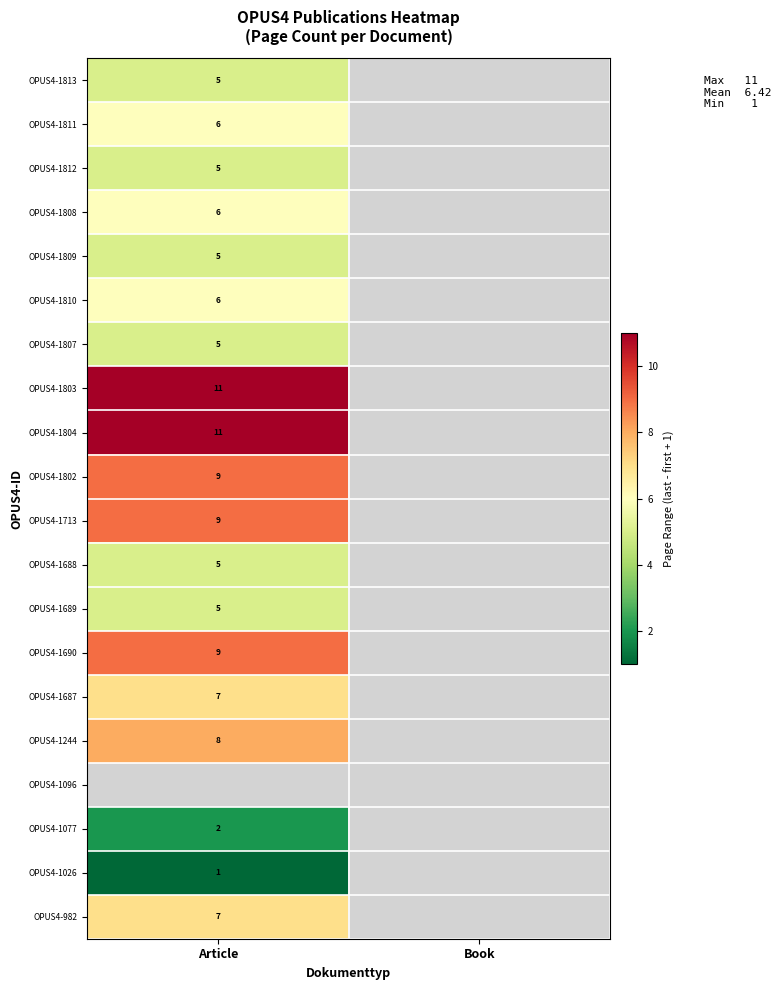

True or false: OPUS4-982 has a value of 9 at Article.

False